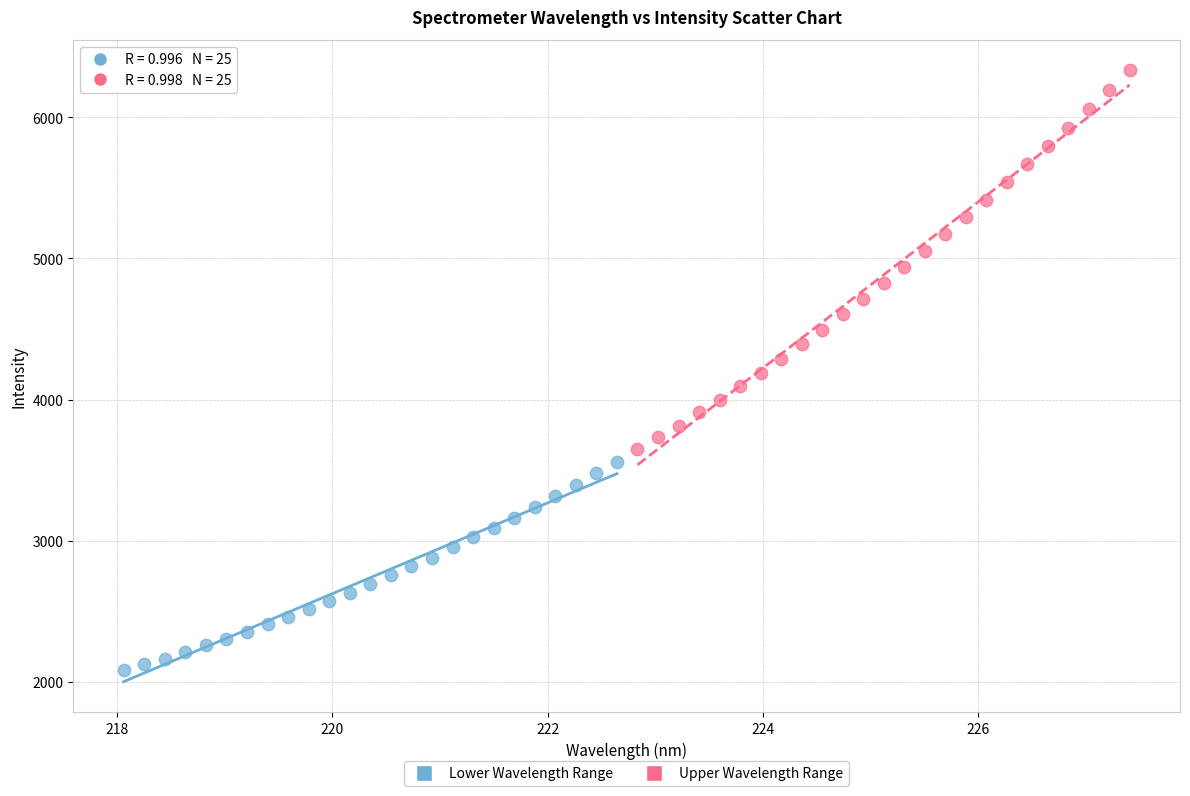

Which series contains the lowest Y value?

Lower Wavelength Range